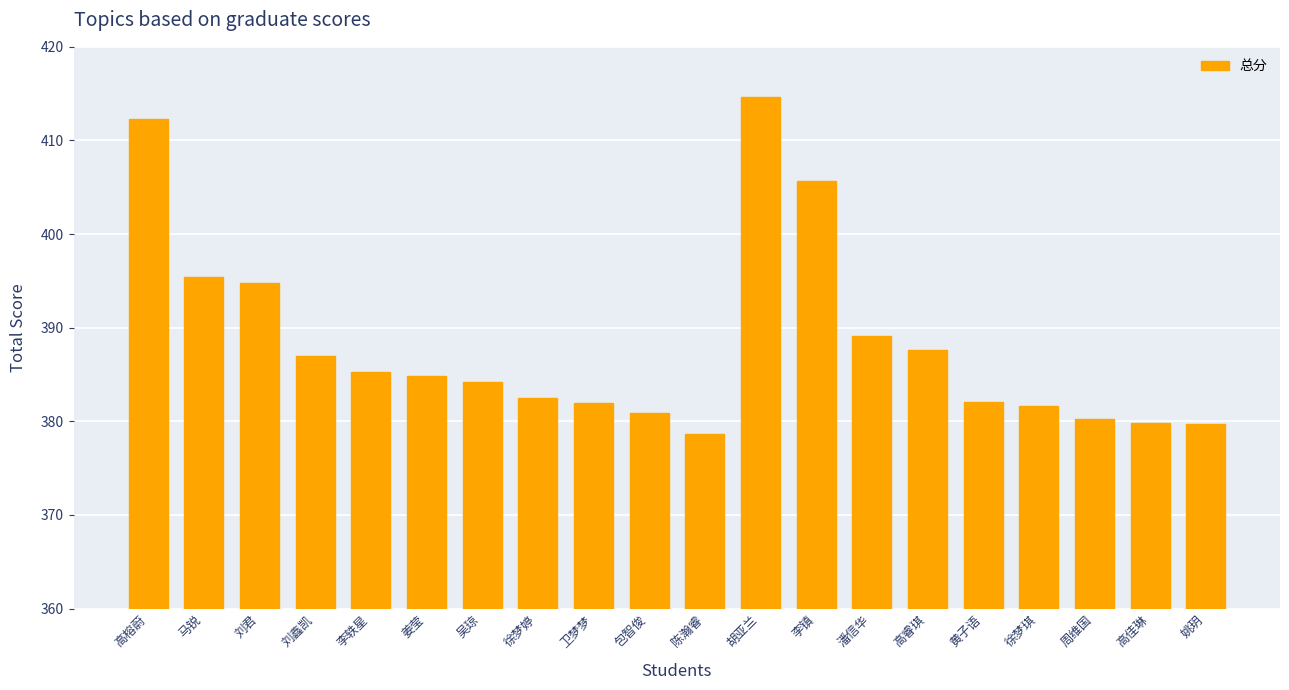

Read the value at 徐梦琪.

381.6